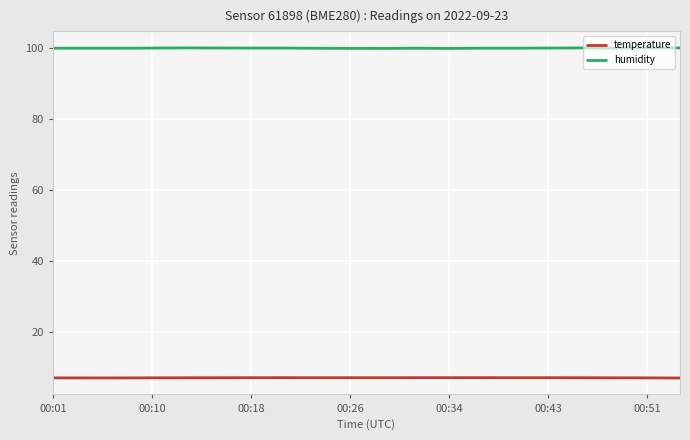

Which series has the largest total across all categories?

humidity